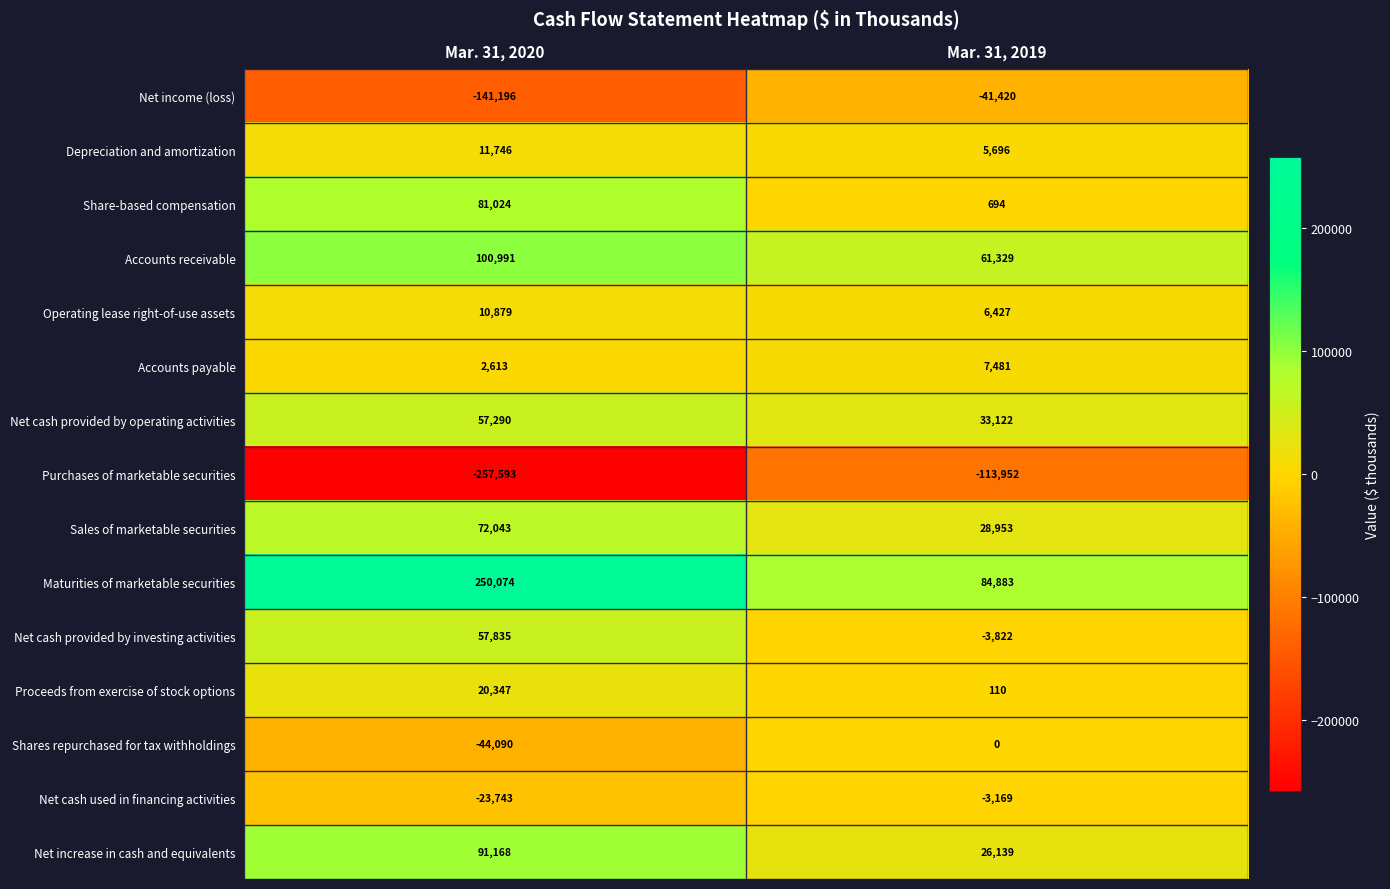

Reading right to left, extract all data points from this chart.

Net income (loss): Mar. 31, 2019=-41420	Mar. 31, 2020=-141196
Depreciation and amortization: Mar. 31, 2019=5696	Mar. 31, 2020=11746
Share-based compensation: Mar. 31, 2019=694	Mar. 31, 2020=81024
Accounts receivable: Mar. 31, 2019=61329	Mar. 31, 2020=100991
Operating lease right-of-use assets: Mar. 31, 2019=6427	Mar. 31, 2020=10879
Accounts payable: Mar. 31, 2019=7481	Mar. 31, 2020=2613
Net cash provided by operating activities: Mar. 31, 2019=33122	Mar. 31, 2020=57290
Purchases of marketable securities: Mar. 31, 2019=-113952	Mar. 31, 2020=-257593
Sales of marketable securities: Mar. 31, 2019=28953	Mar. 31, 2020=72043
Maturities of marketable securities: Mar. 31, 2019=84883	Mar. 31, 2020=250074
Net cash provided by investing activities: Mar. 31, 2019=-3822	Mar. 31, 2020=57835
Proceeds from exercise of stock options: Mar. 31, 2019=110	Mar. 31, 2020=20347
Shares repurchased for tax withholdings: Mar. 31, 2019=0	Mar. 31, 2020=-44090
Net cash used in financing activities: Mar. 31, 2019=-3169	Mar. 31, 2020=-23743
Net increase in cash and equivalents: Mar. 31, 2019=26139	Mar. 31, 2020=91168